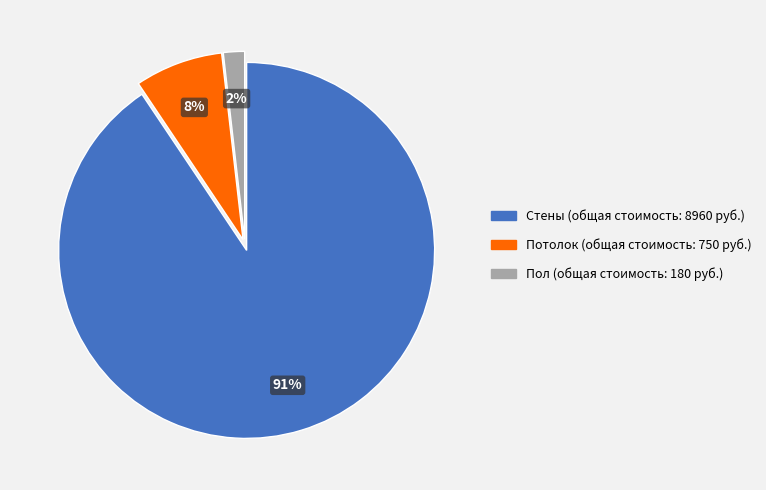

Which slice is the largest?

Стены